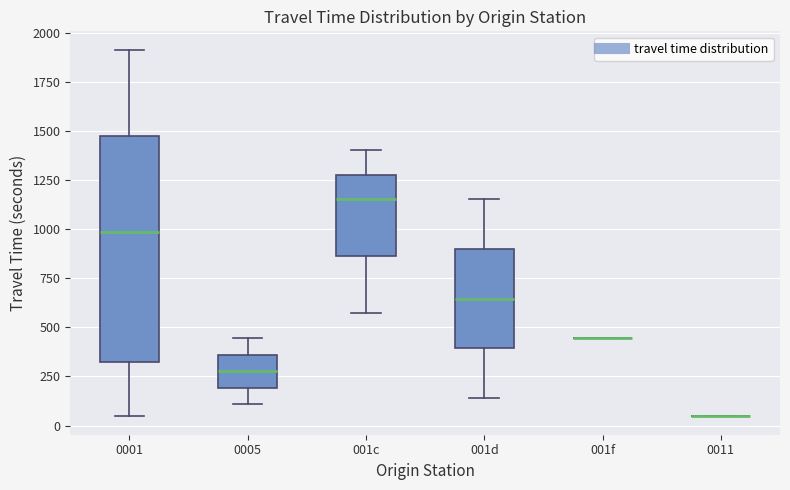

Comparing the boxes themselves (not the whiskers), which one is the tallest?

0001